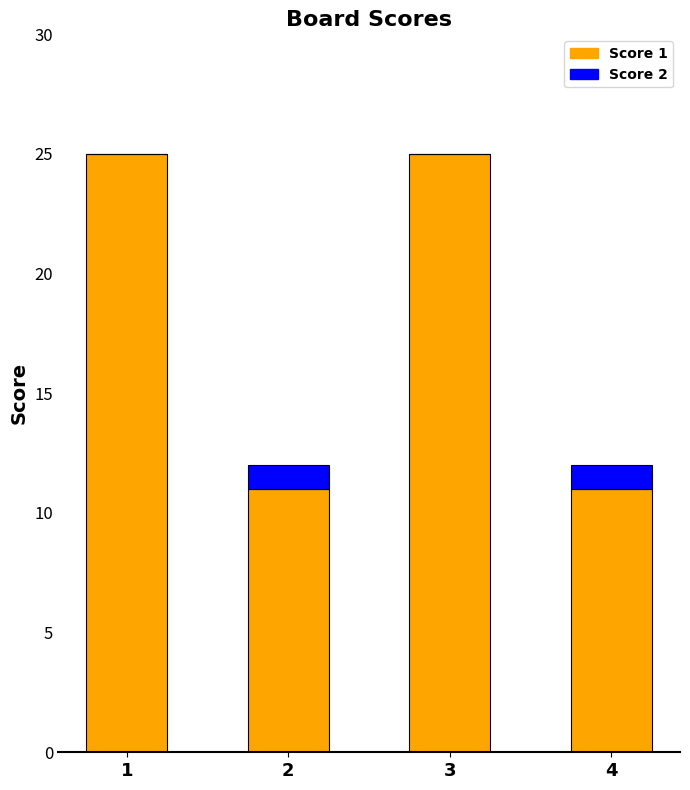

True or false: Score 1 has a value of 3 at 4.

False